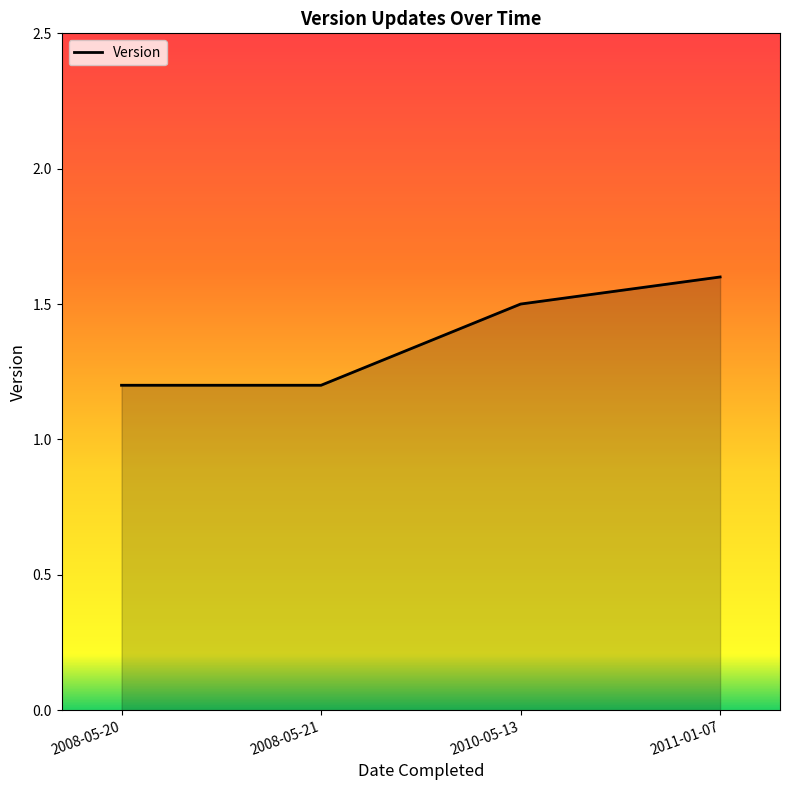

Count the values in the range 1 to 2.

4